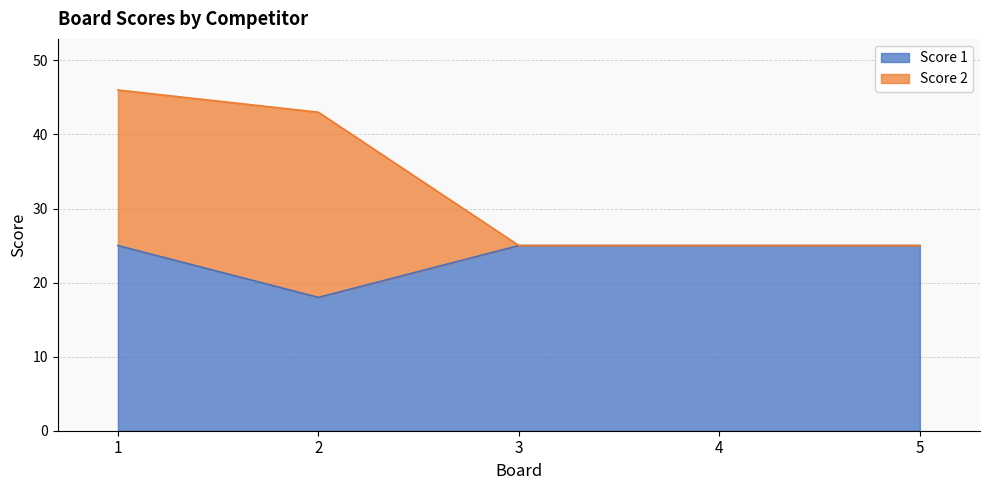

Reading left to right, extract all data points from this chart.

25	18	25	25	25